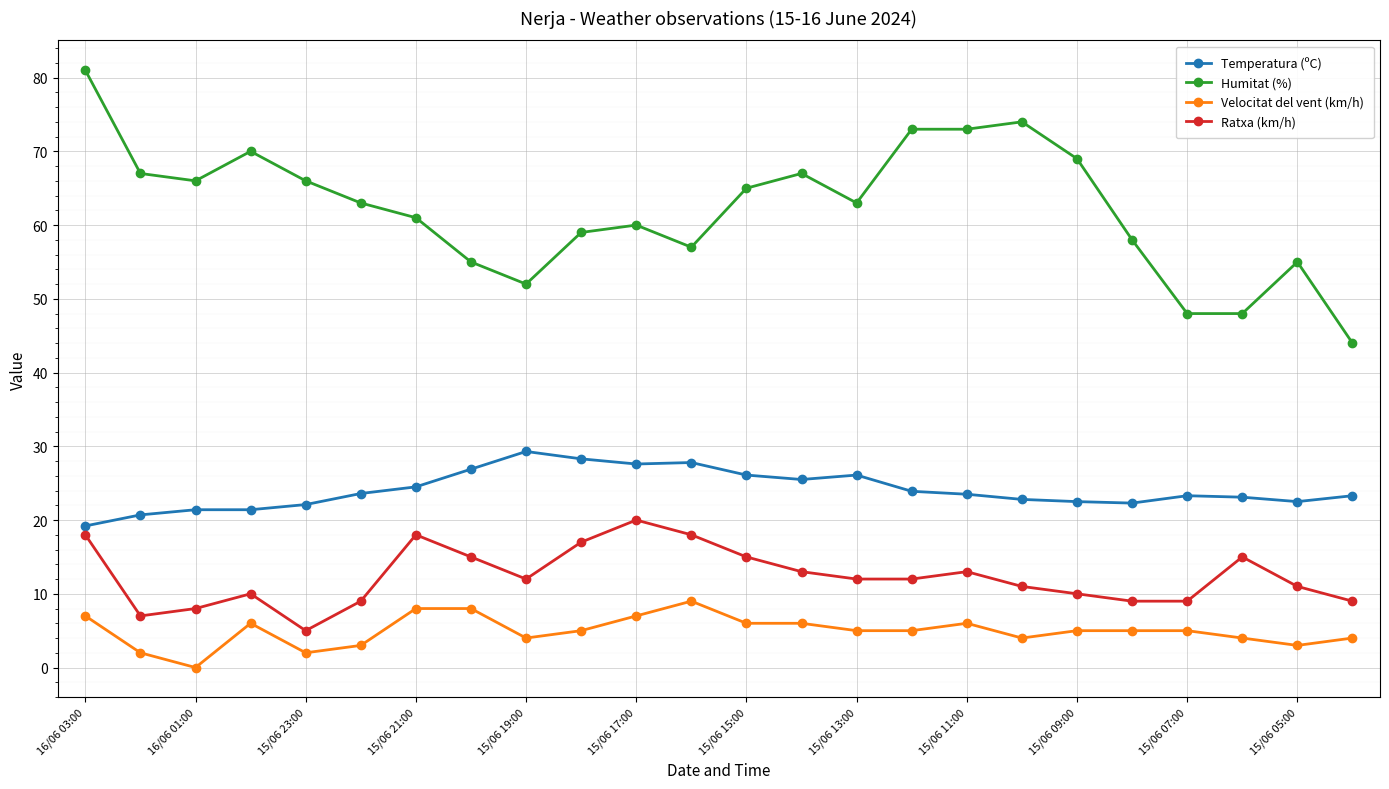

What is the lowest value of the Ratxa (km/h) series?

5.0